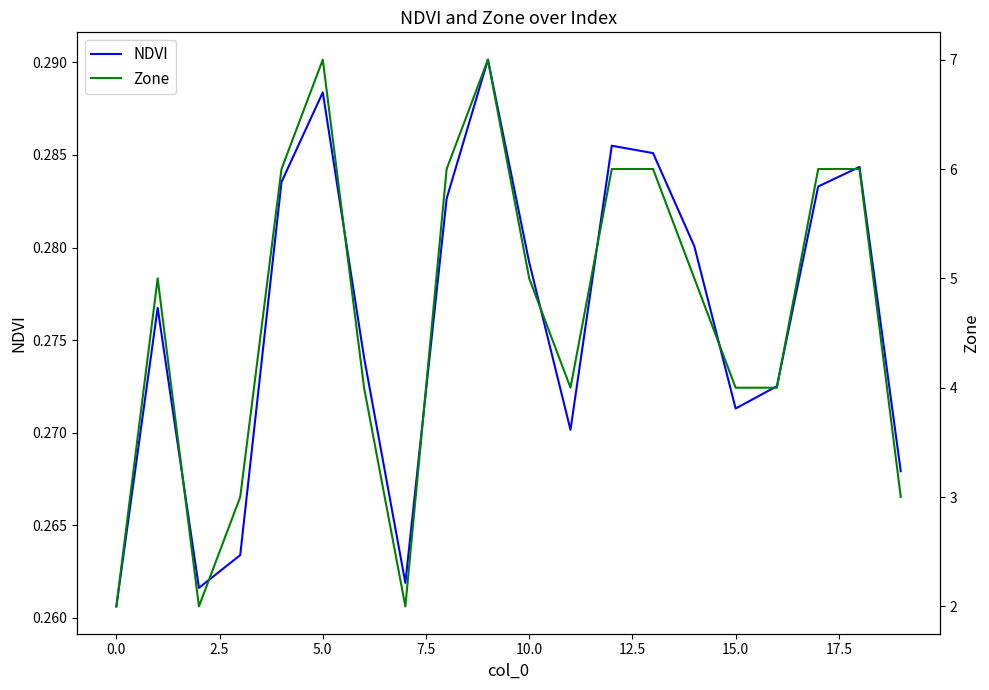

True or false: Zone and NDVI intersect in this chart.

False